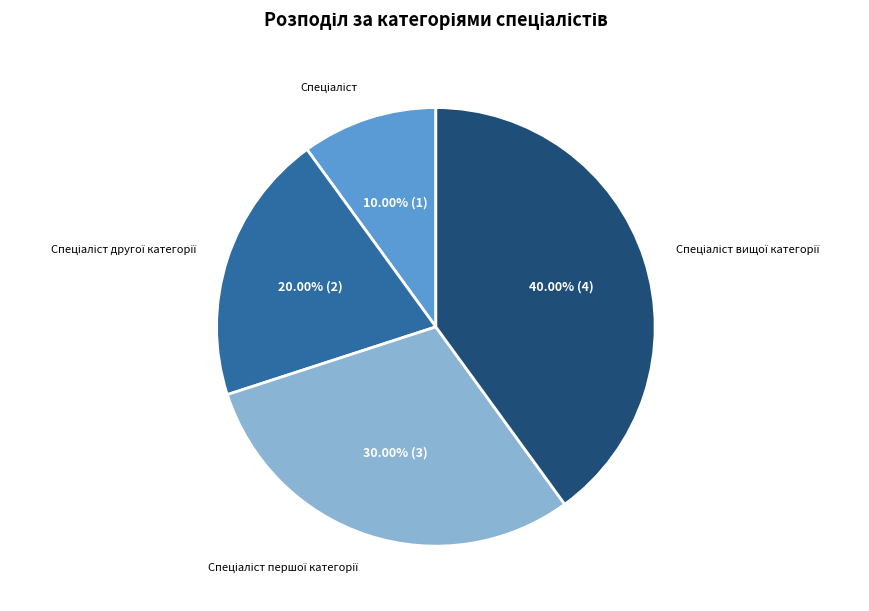

Is there any slice that represents more than half of the pie?

No